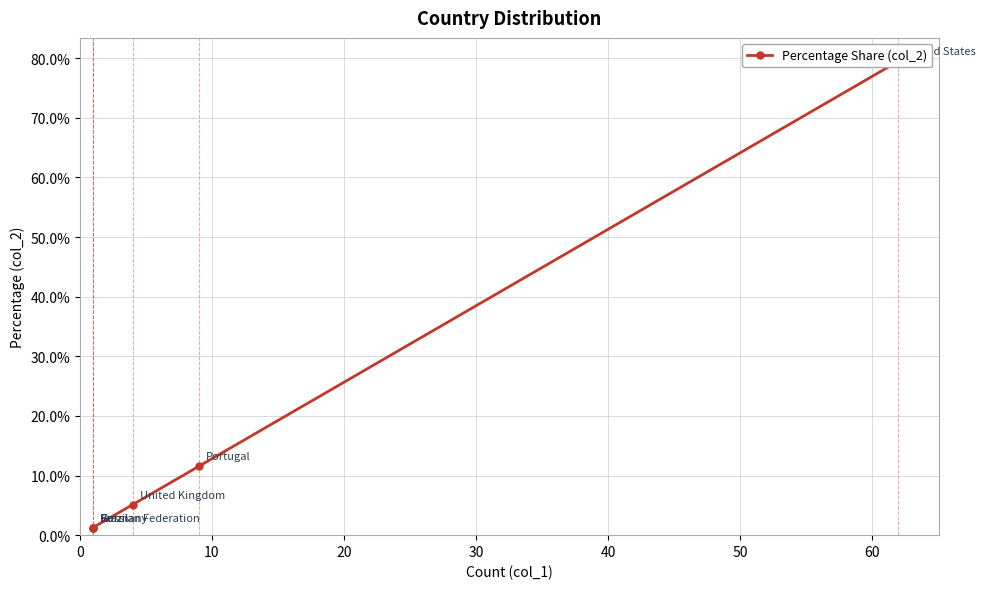

True or false: the data shows 0.8 at 10.

False